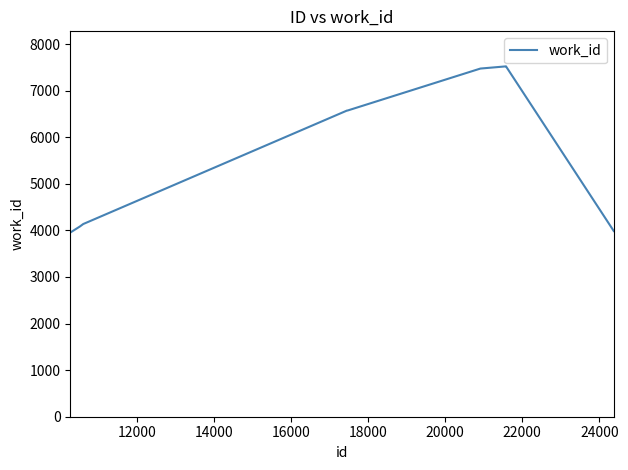

What is the minimum value shown in the chart?

3953